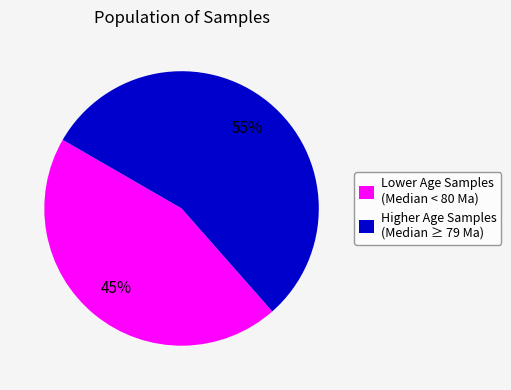

Which category has the smallest portion of the pie?

Lower Age Samples (Median < 80 Ma)